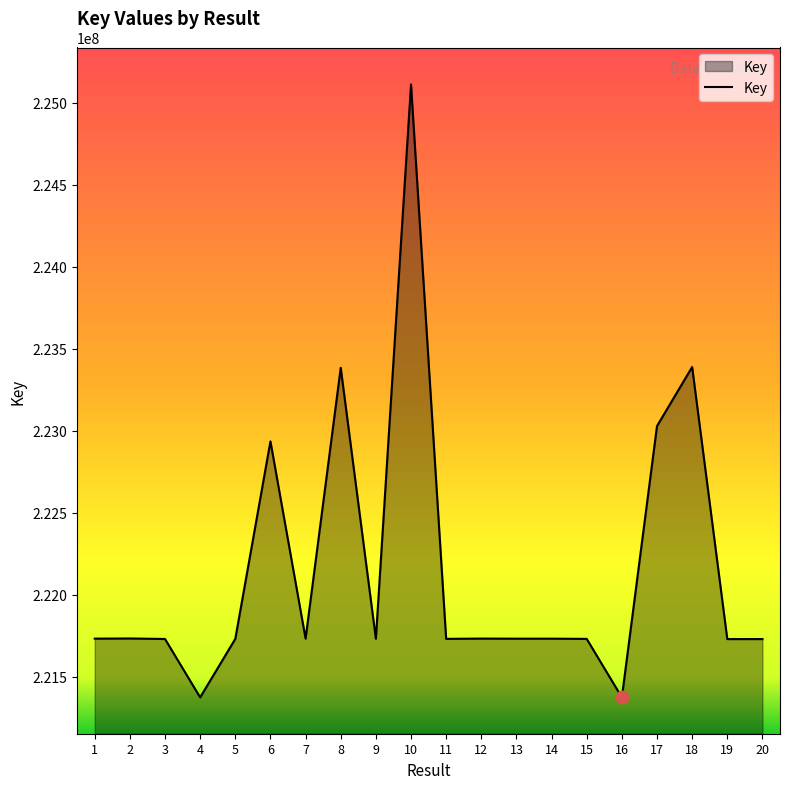

Between 5 and 16, which is larger?

5